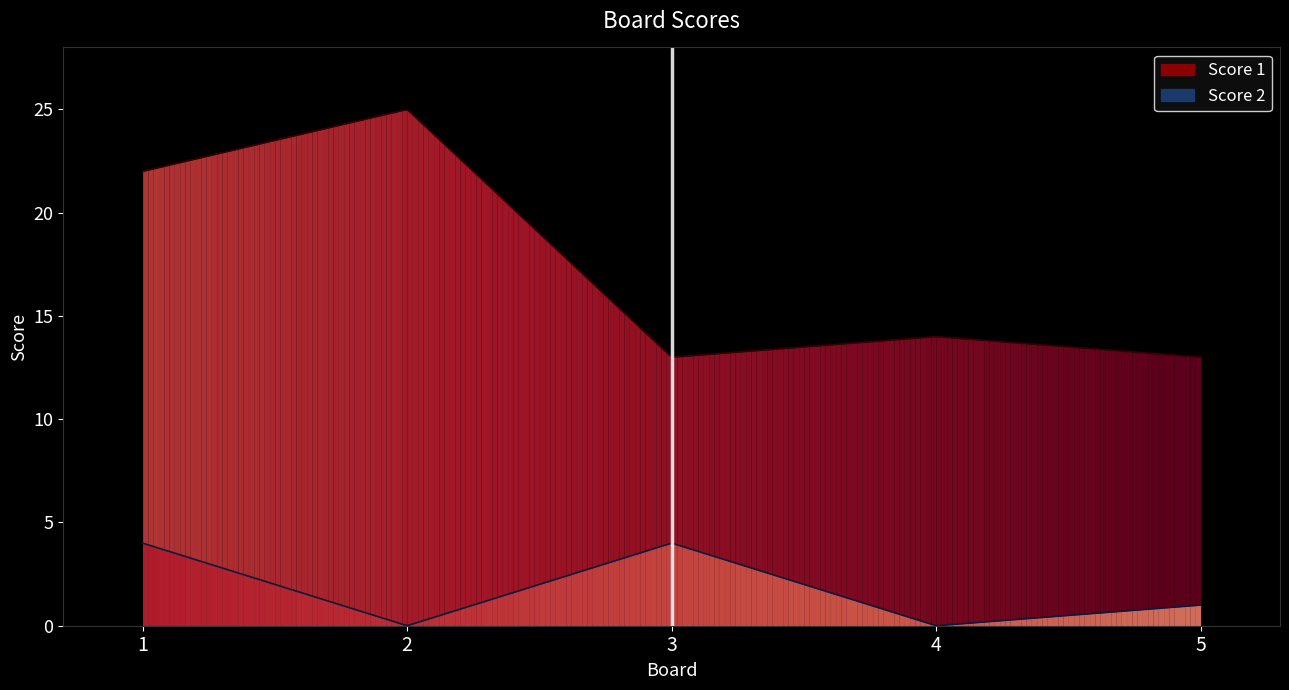

Does the chart have visible grid lines?

No